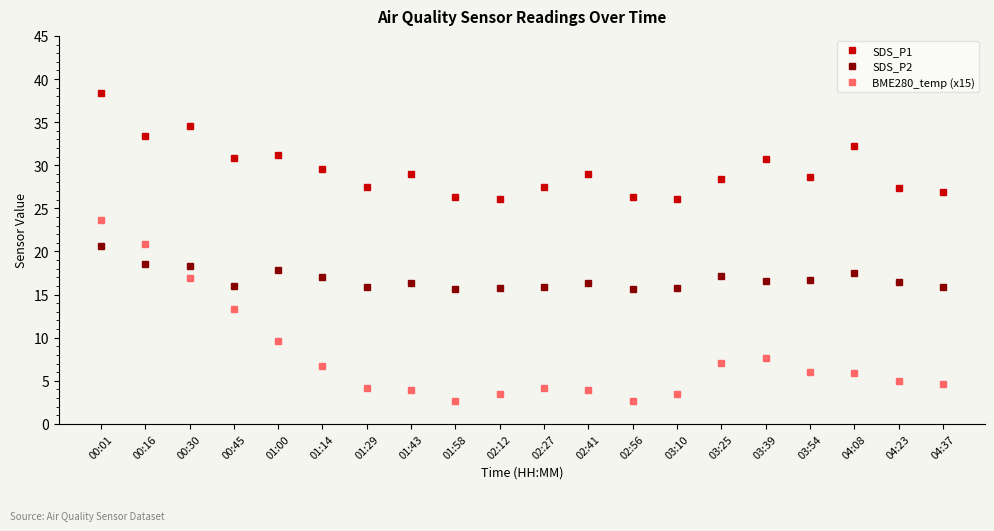

Which category has the highest value in the SDS_P2 series?

00:01